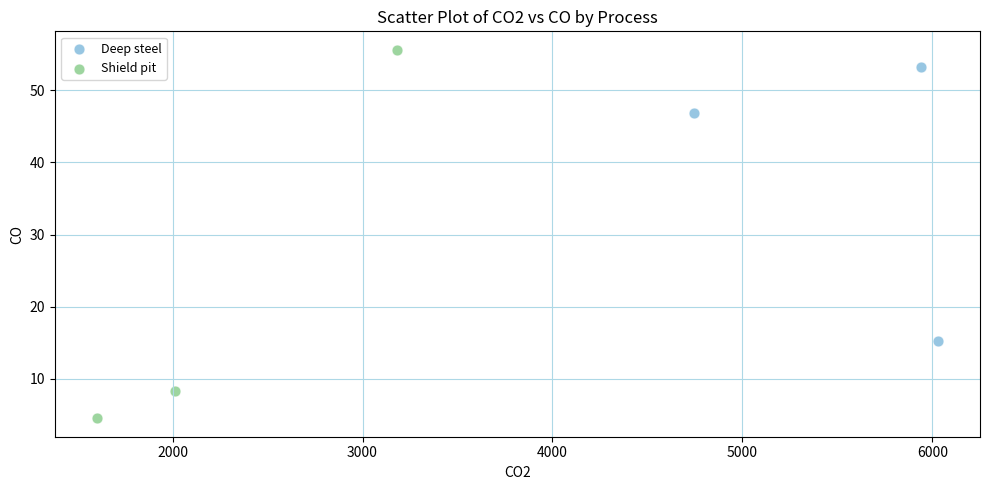

Which series has the largest Y range (max minus min)?

Shield pit